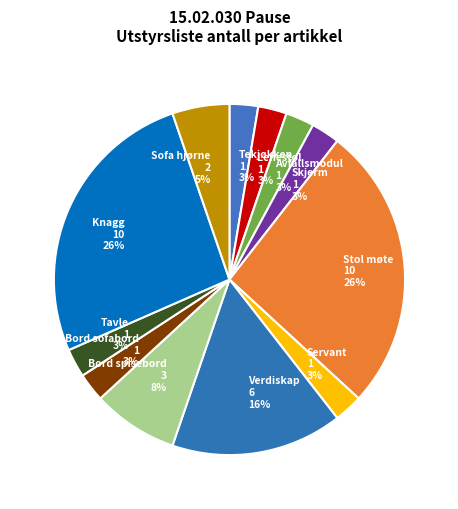

True or false: Avfallsmodul accounts for 3% of the total.

True